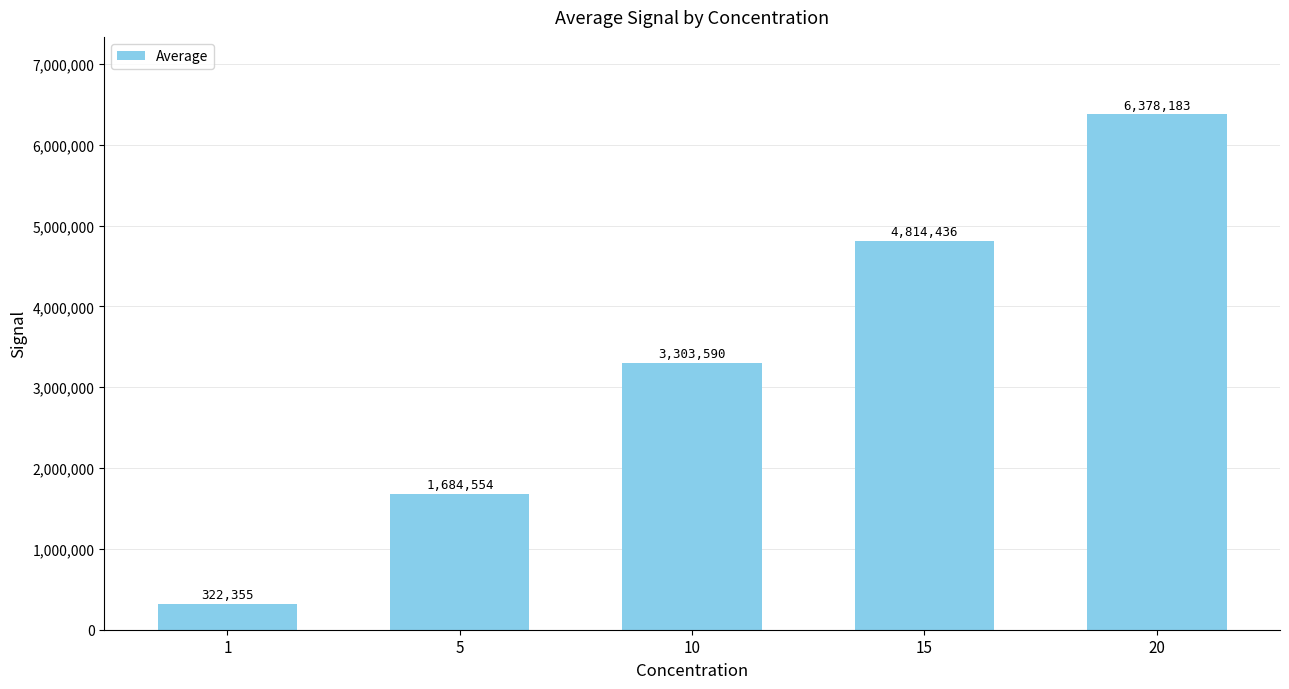

At which label does the data first exceed 3303590?

10